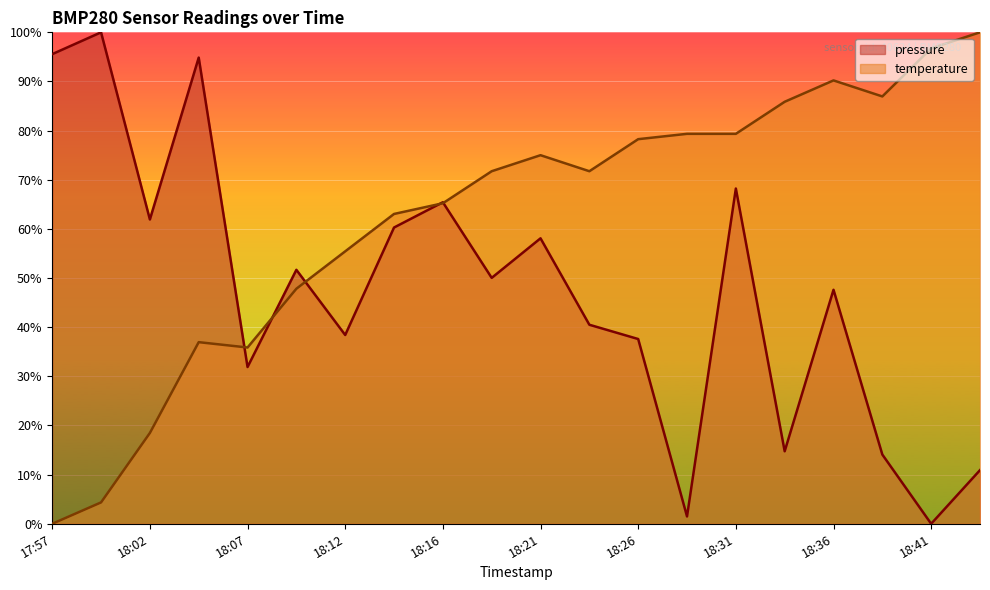

How many series are shown in this chart?

2